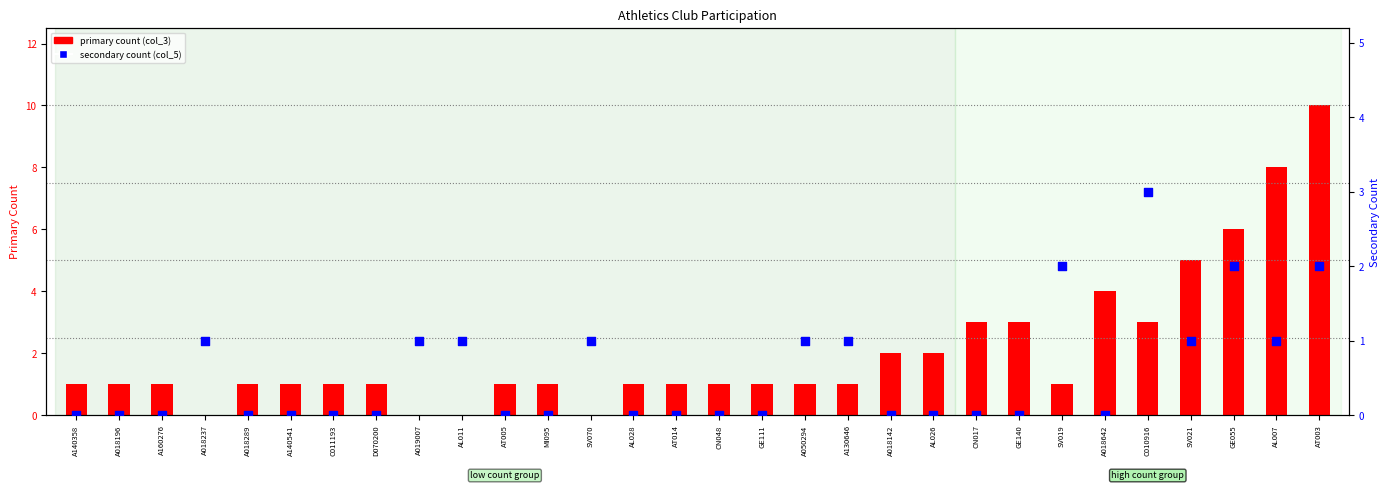

At which category is the sum across all series the highest?

AT003